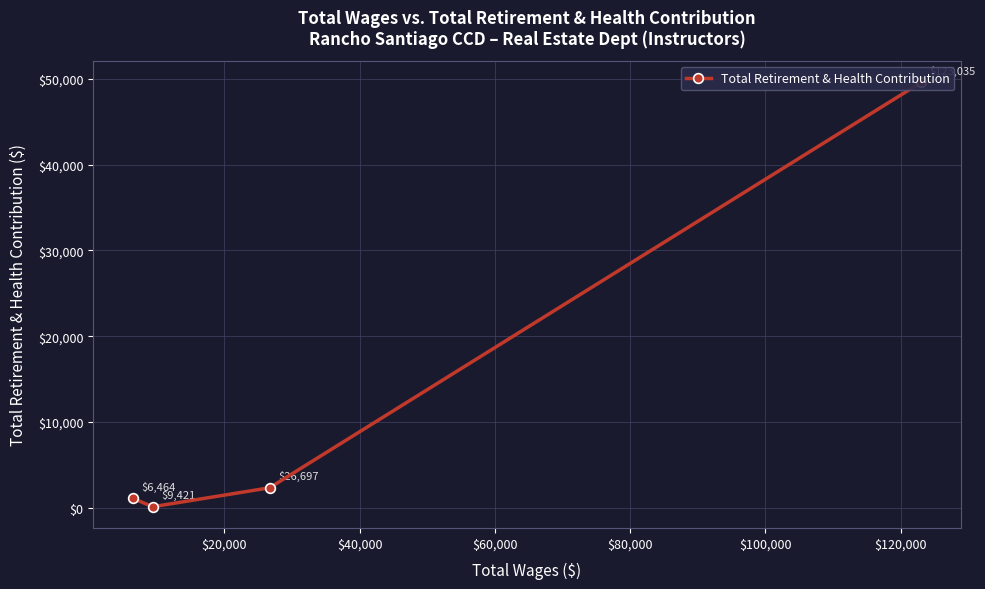

How many interior local valleys (lower than both neighbors) does the data have?

1